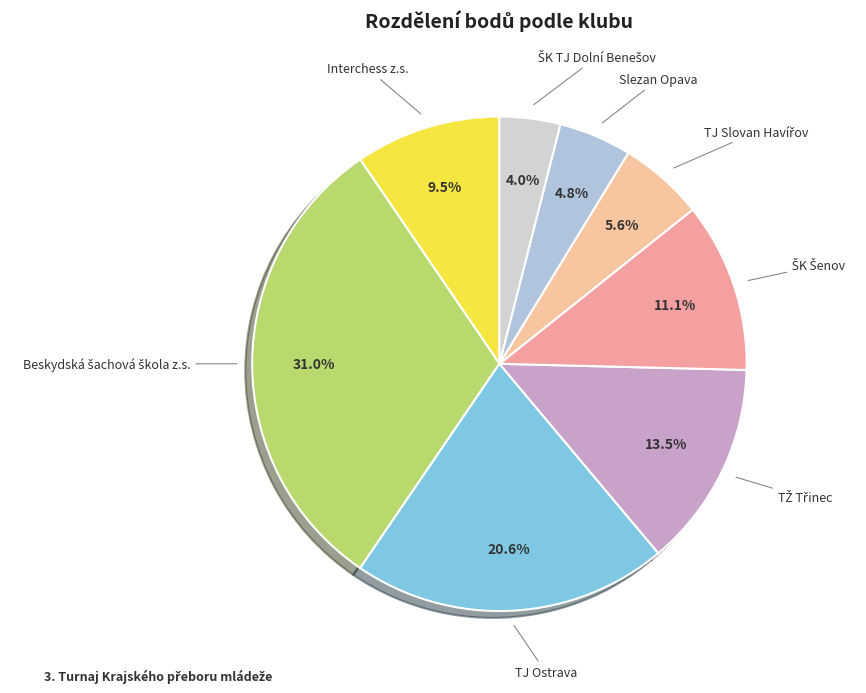

How much of the chart is everything except Interchess z.s.?

90.5%